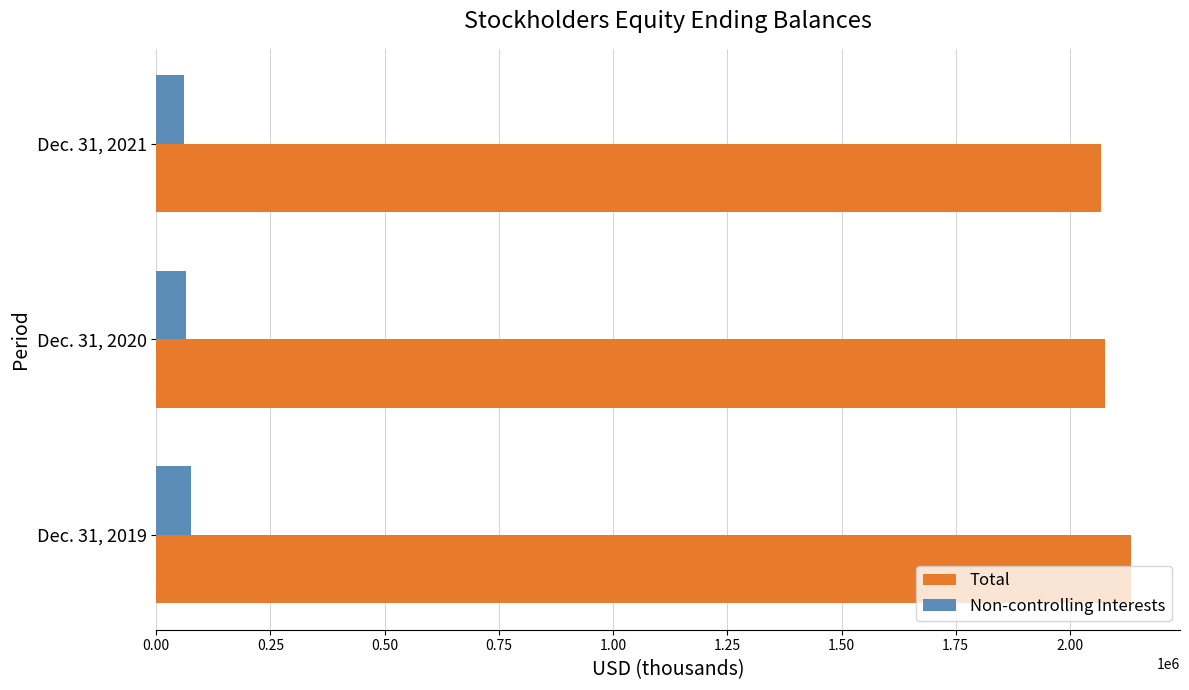

What is the sum of all Non-controlling Interests values?

200917